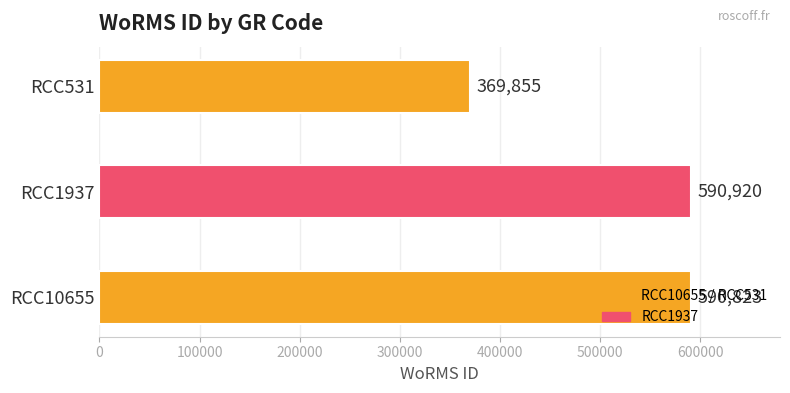

What is the difference between the maximum and second lowest values?

97